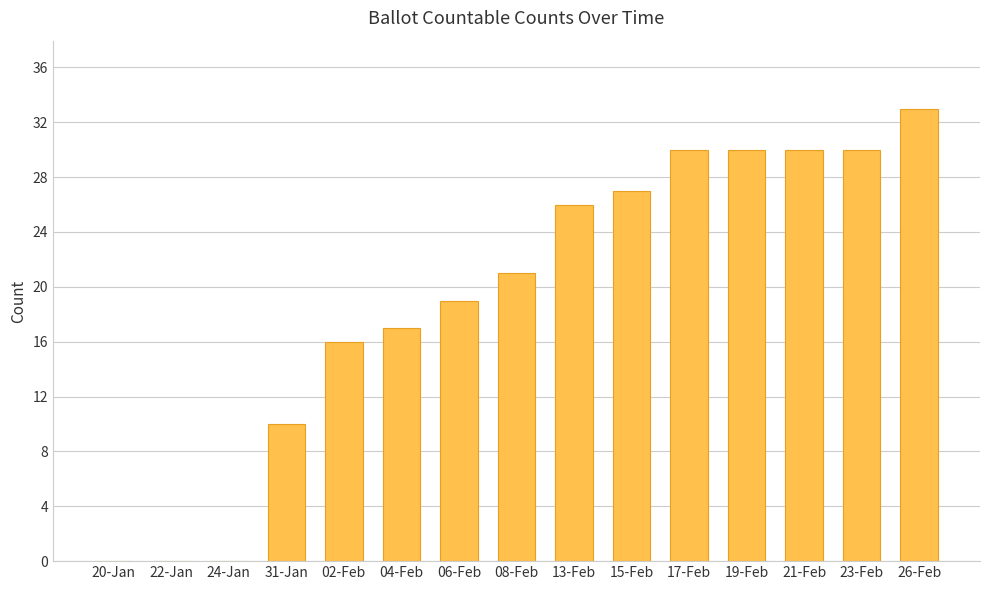

What is the ratio of the value at 08-Feb to the value at 02-Feb?

1.3